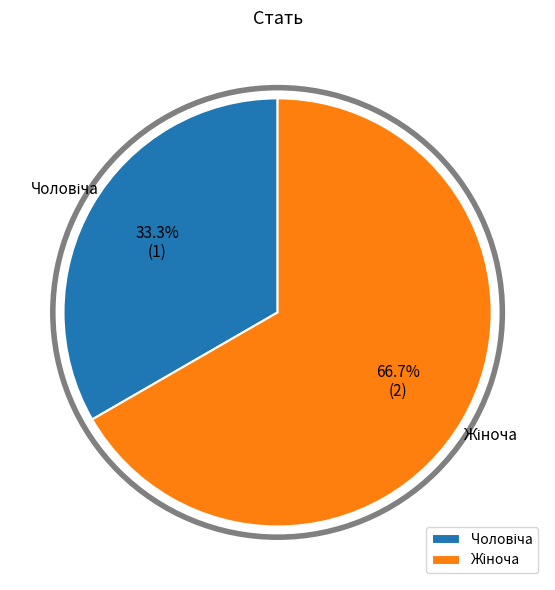

Is there a majority slice in this chart?

Yes